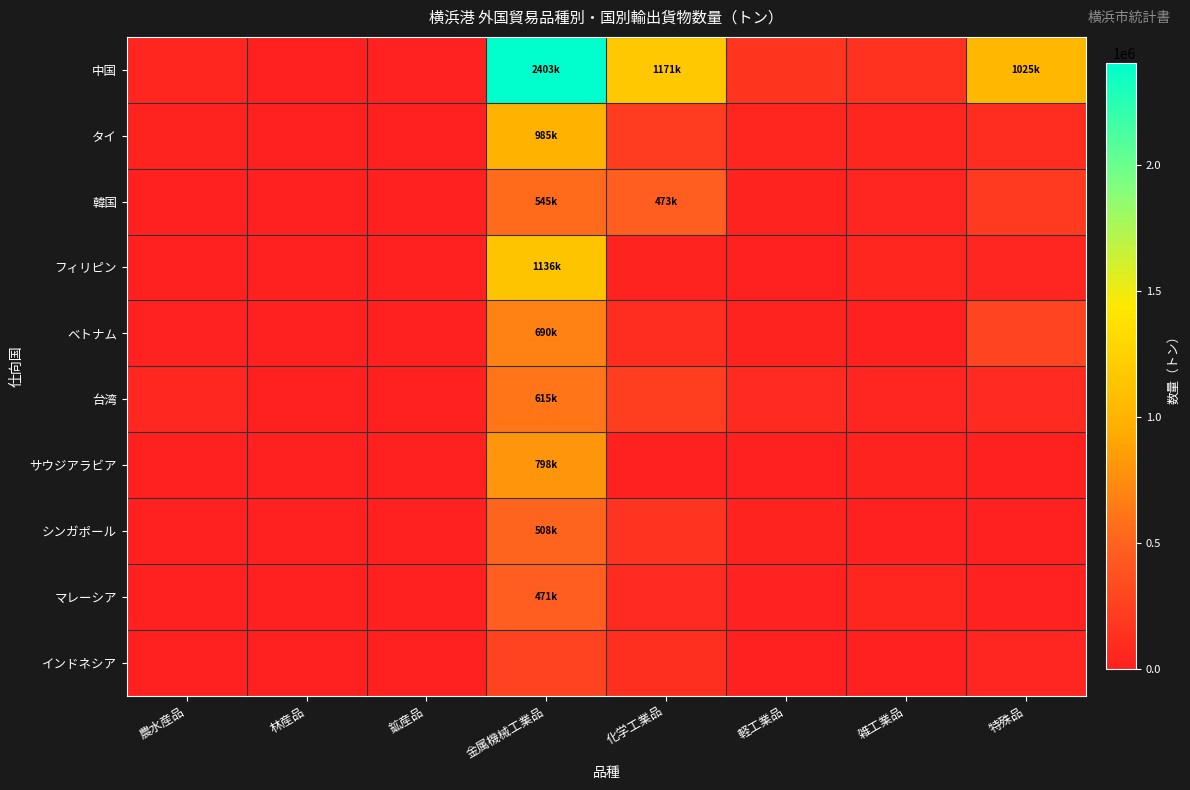

Which series has the largest total across all categories?

中国